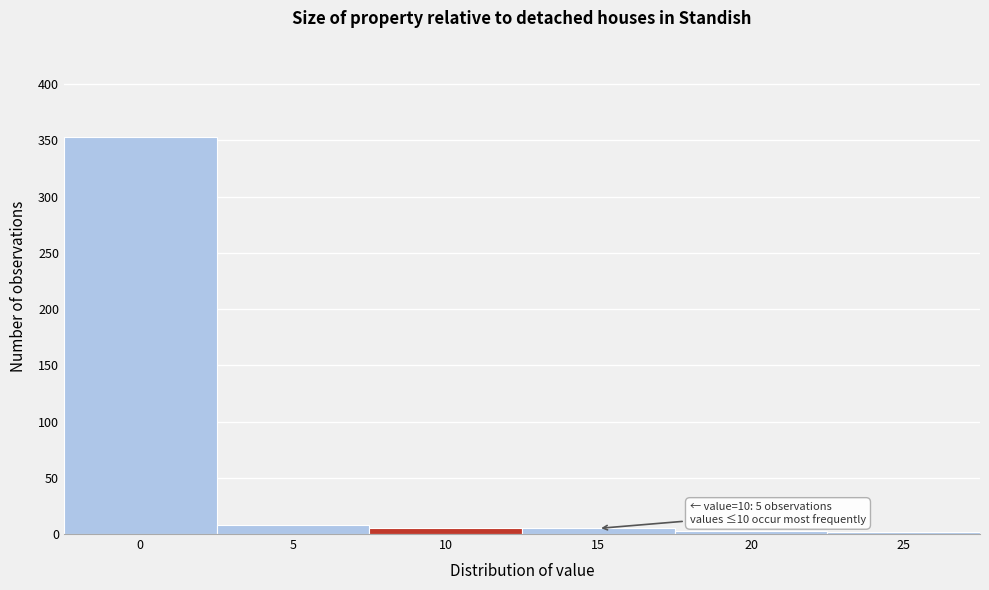

What is the difference between the maximum and minimum values?

351